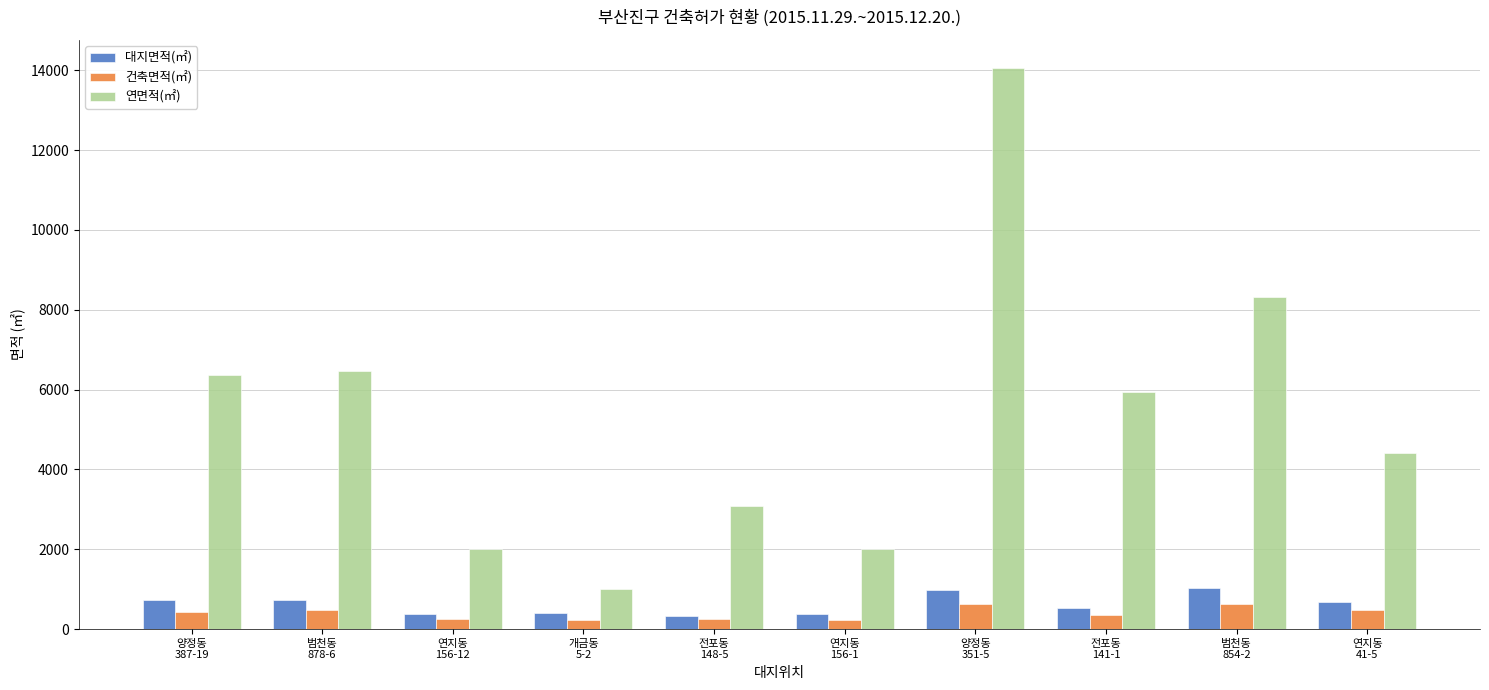

What position from the left is 범천동
878-6?

2